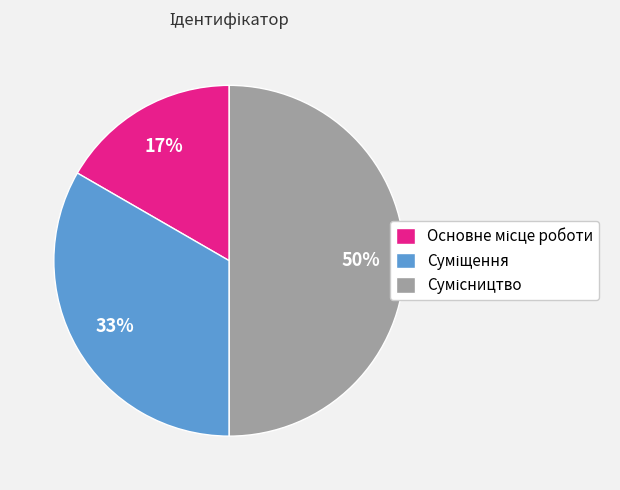

To the nearest percent, what is the average slice percentage?

33%